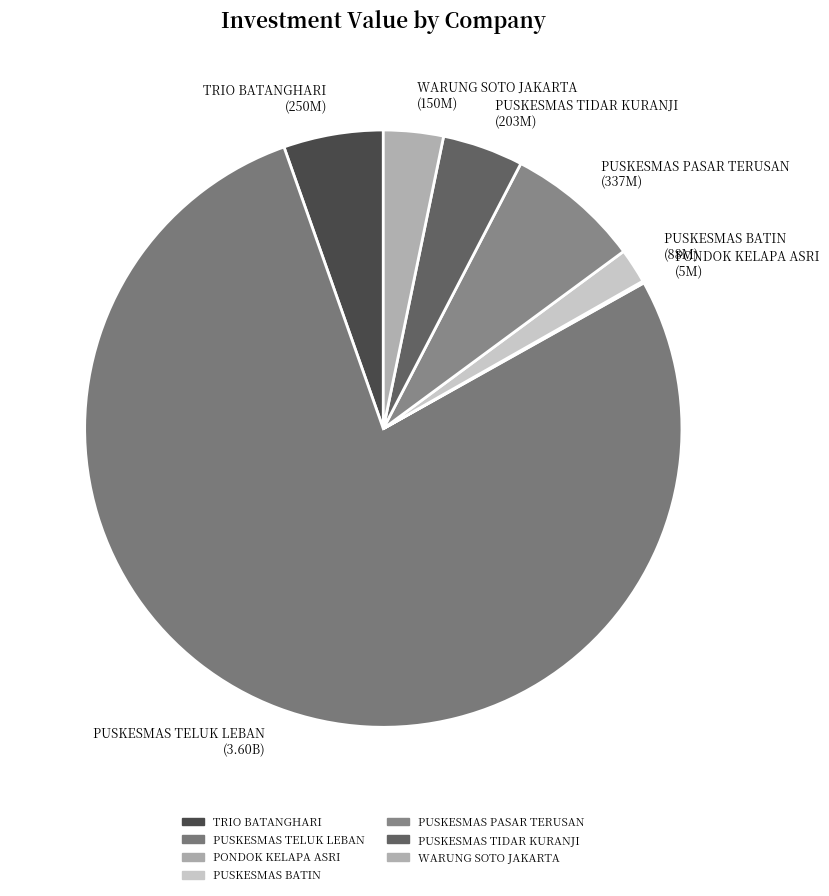

Is PUSKESMAS TELUK LEBAN the majority of the pie?

Yes